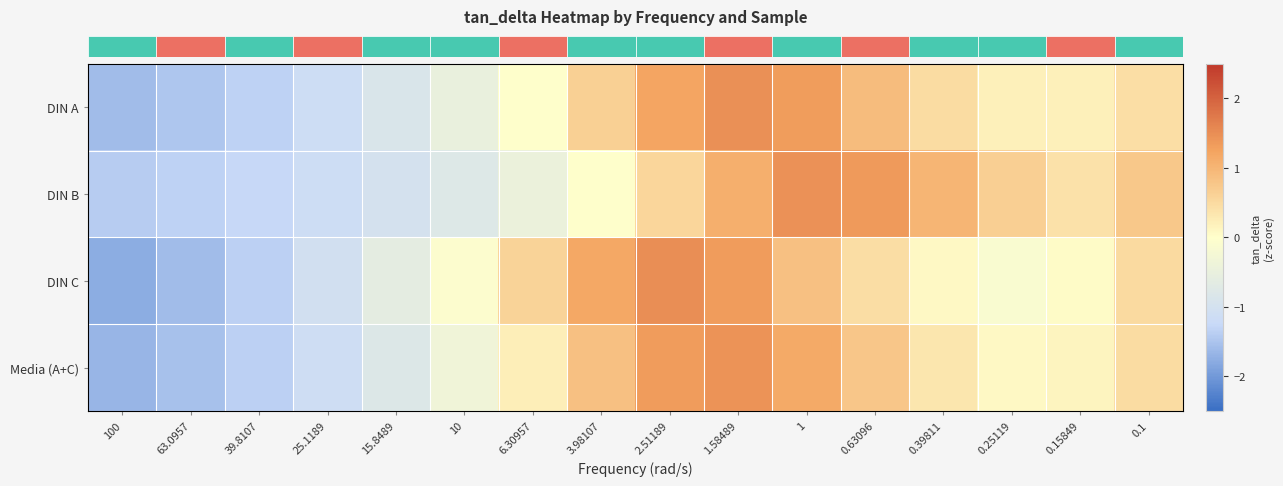

What is the smallest value displayed?

-1.8